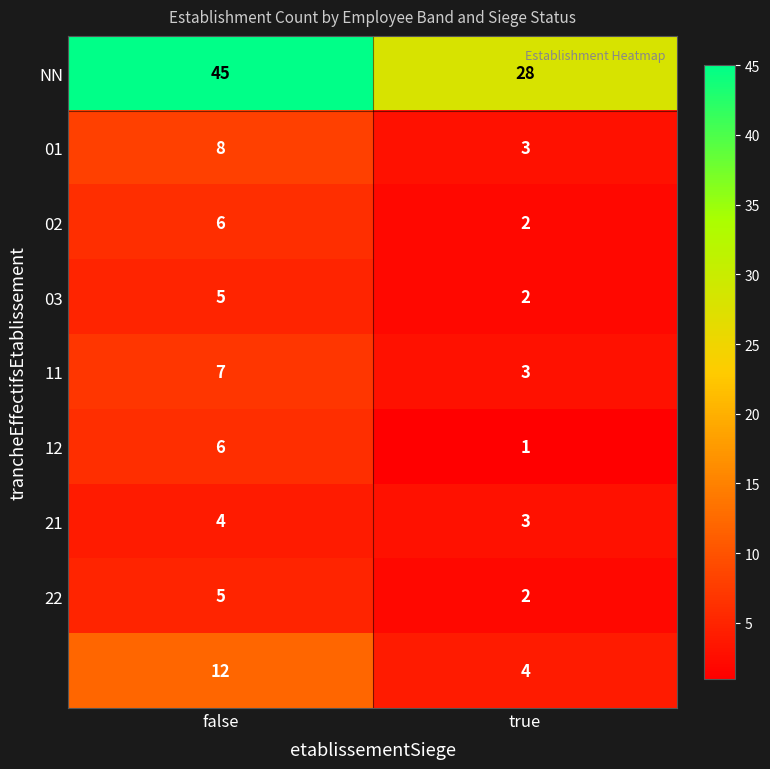

Count the number of categories in the chart.

2